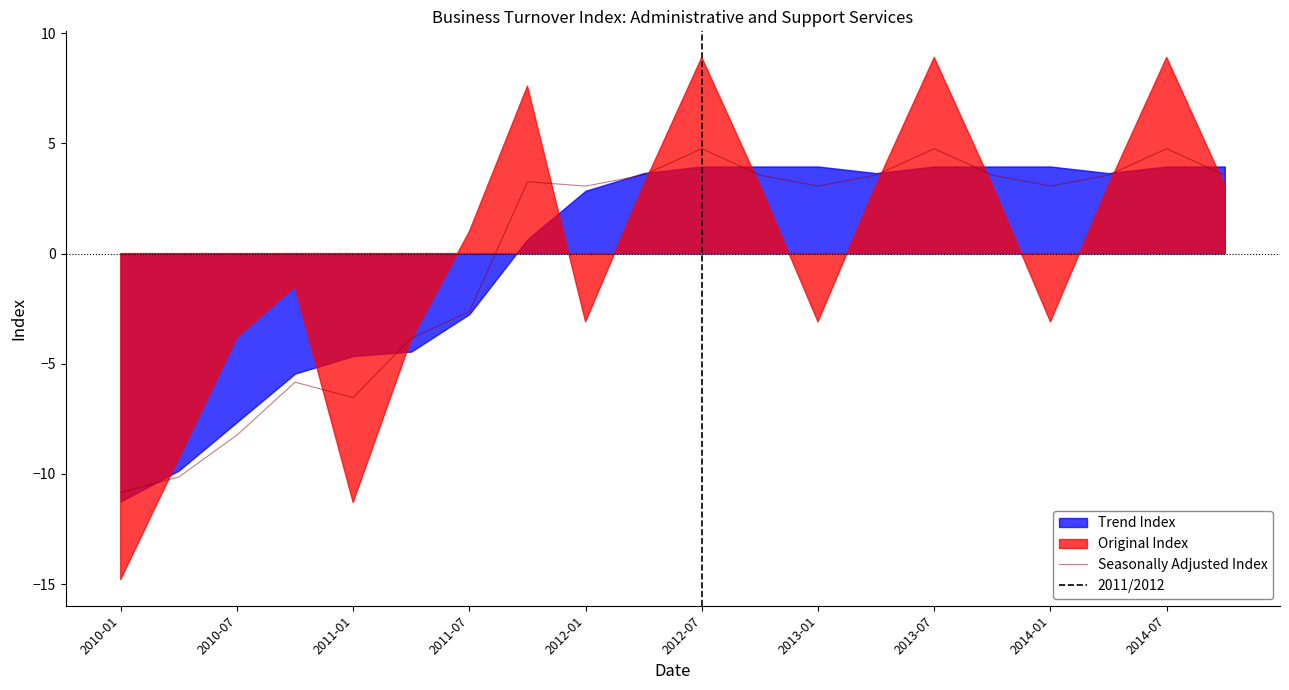

The value of Seasonally Adjusted Index at 2011-01 is 31.0. True or false?

False